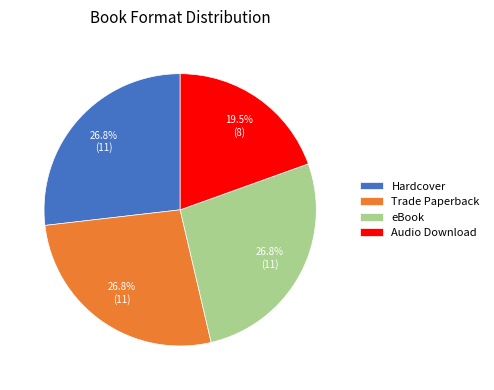

What percentage is the eBook slice, to the nearest percent?

27%